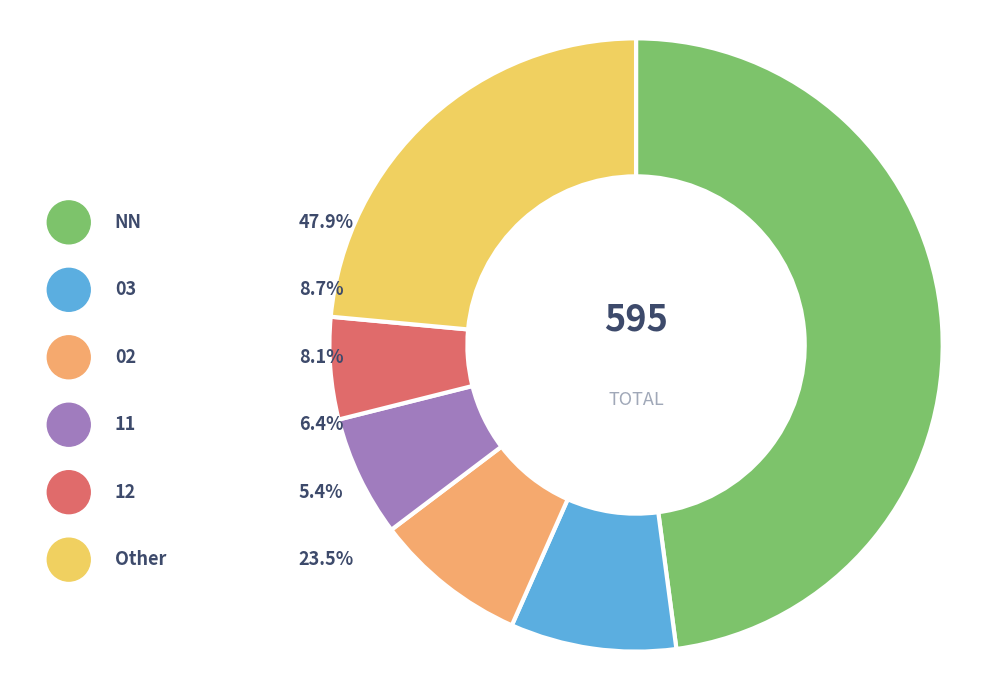

Is it true that Other is 10% of the pie?

False